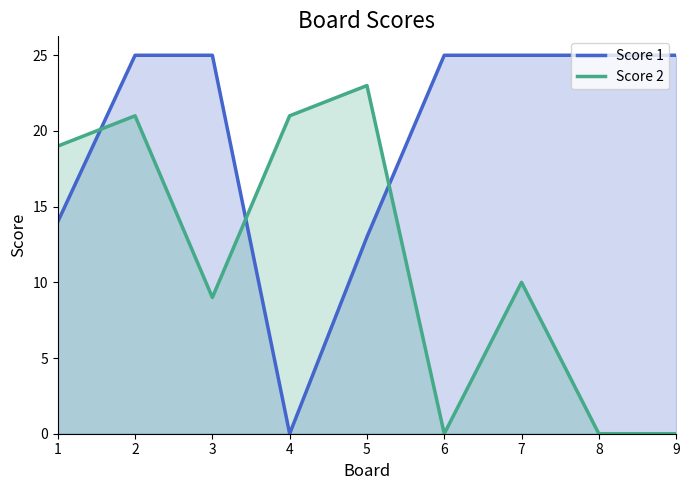

What is the total value across all series at 5?

36